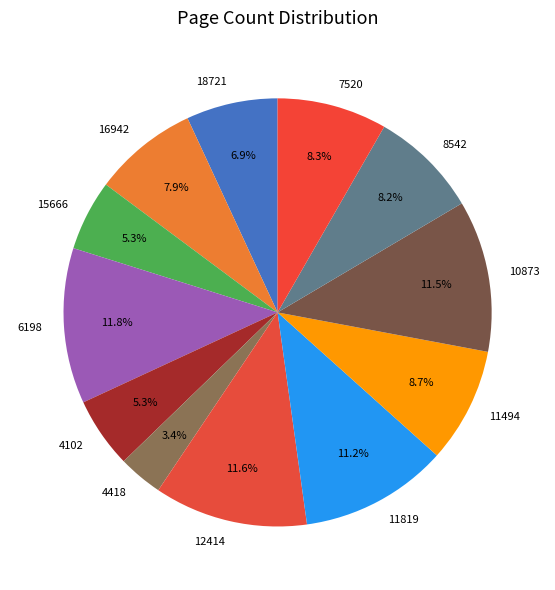

Which has a higher value, 6198 or 7520?

6198